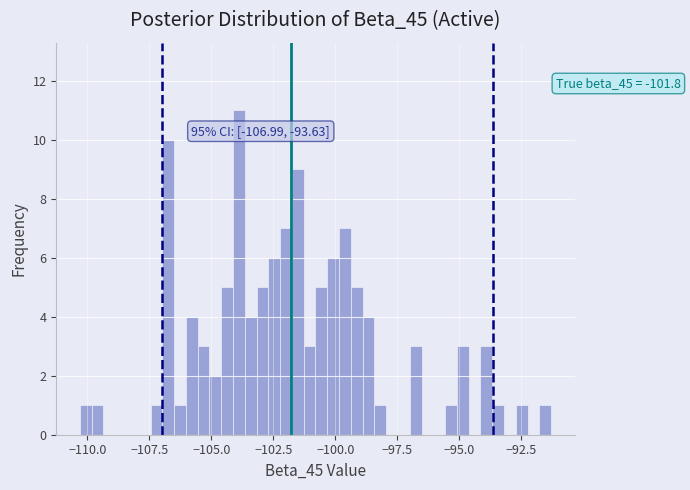

Around what value on the x-axis is the tallest bar? Give the approximate position of its centre, as read against the axis.

-104.0